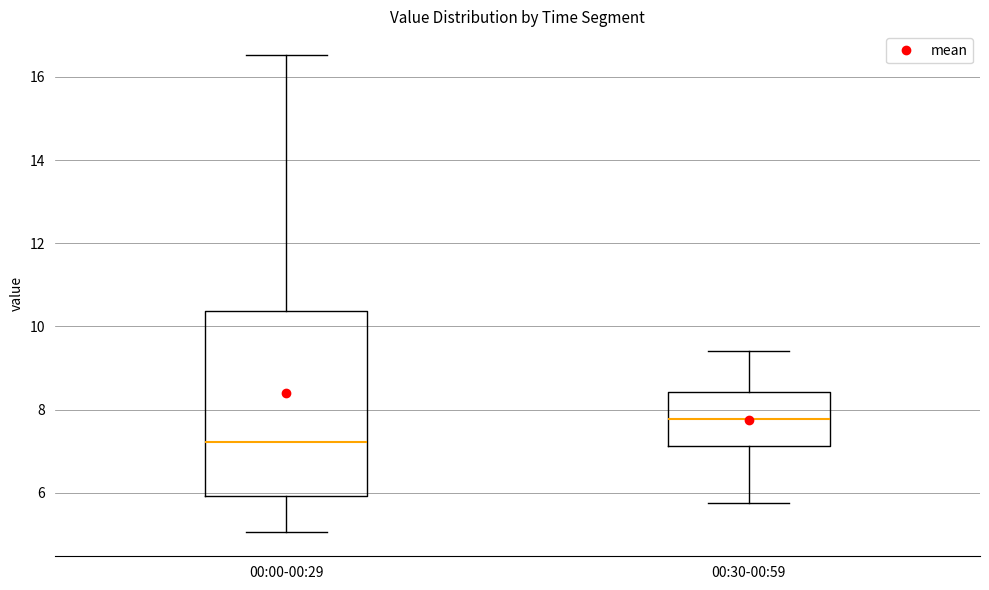

Which box is the tallest, from its lower edge to its upper edge?

00:00-00:29